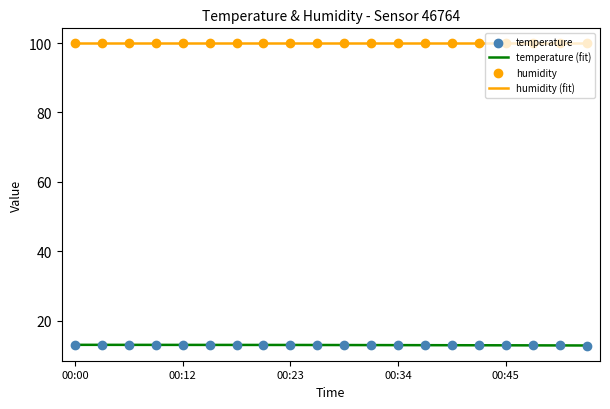

Between 00:53 and 00:48, which is larger?

00:48